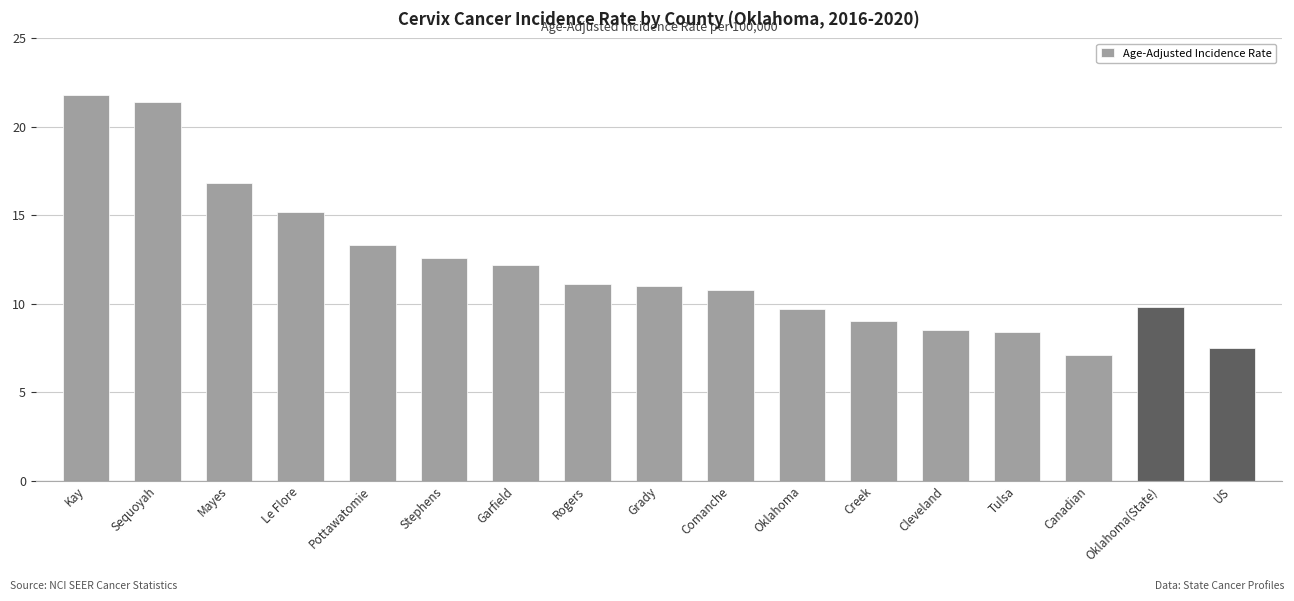

What is the minimum value shown in the chart?

7.1